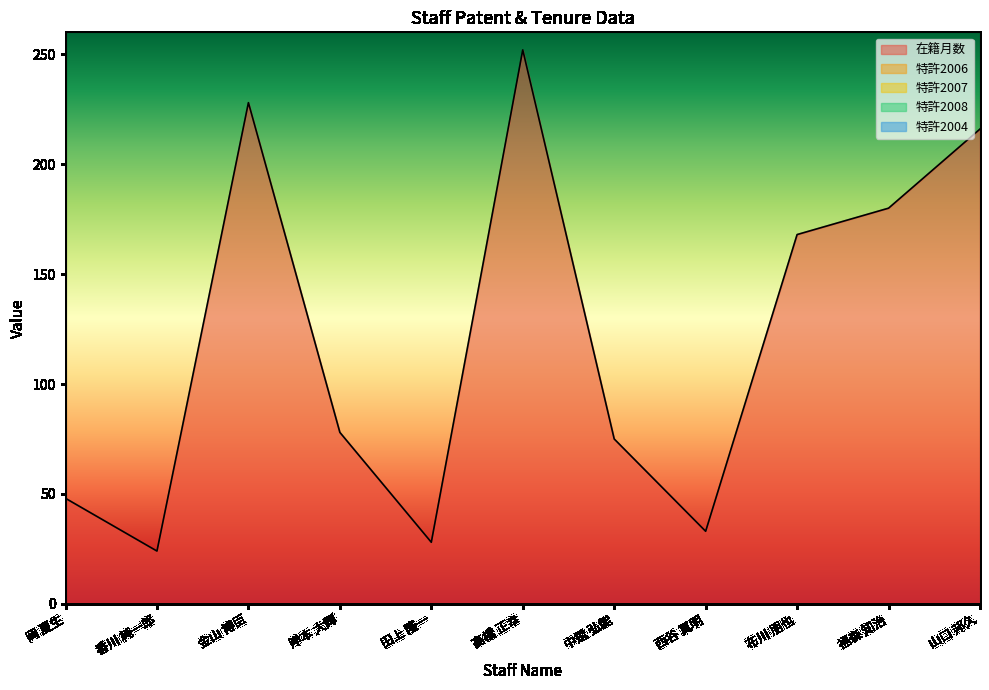

What is the label of the 9th point from the right?

金山 博臣